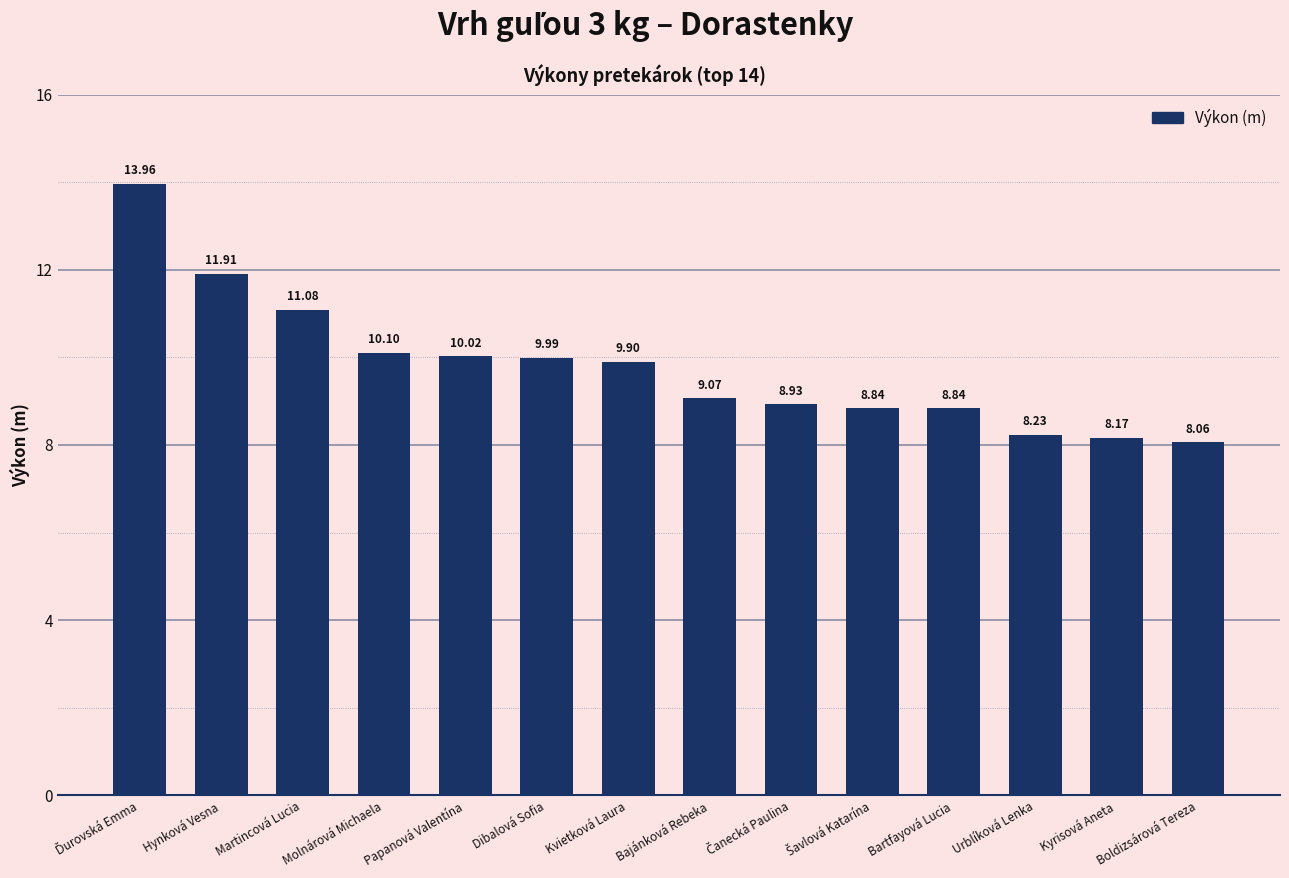

What is the maximum value shown in the chart?

14.0